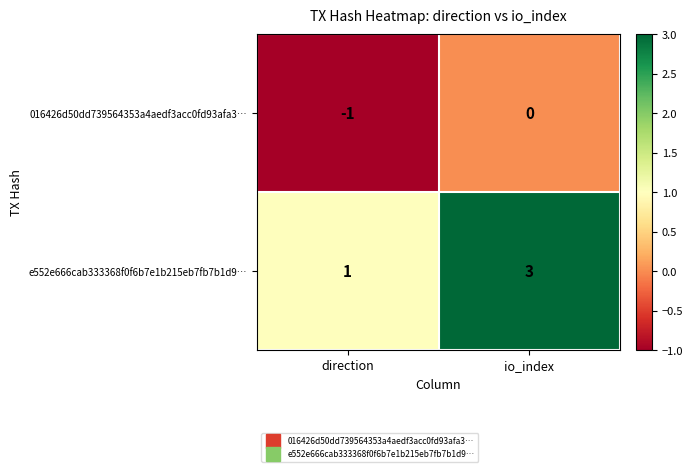

Reading left to right, extract all data points from this chart.

016426d50dd739564353a4aedf3acc0fd93afa3…: direction=-1	io_index=0
e552e666cab333368f0f6b7e1b215eb7fb7b1d9…: direction=1	io_index=3